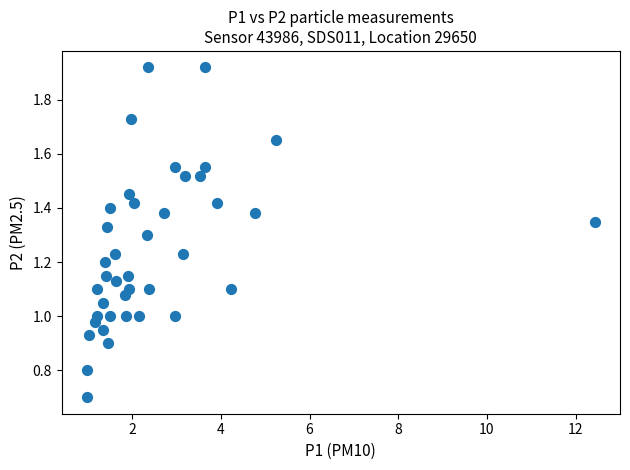

What is the range of X values (max minus min)?

11.4